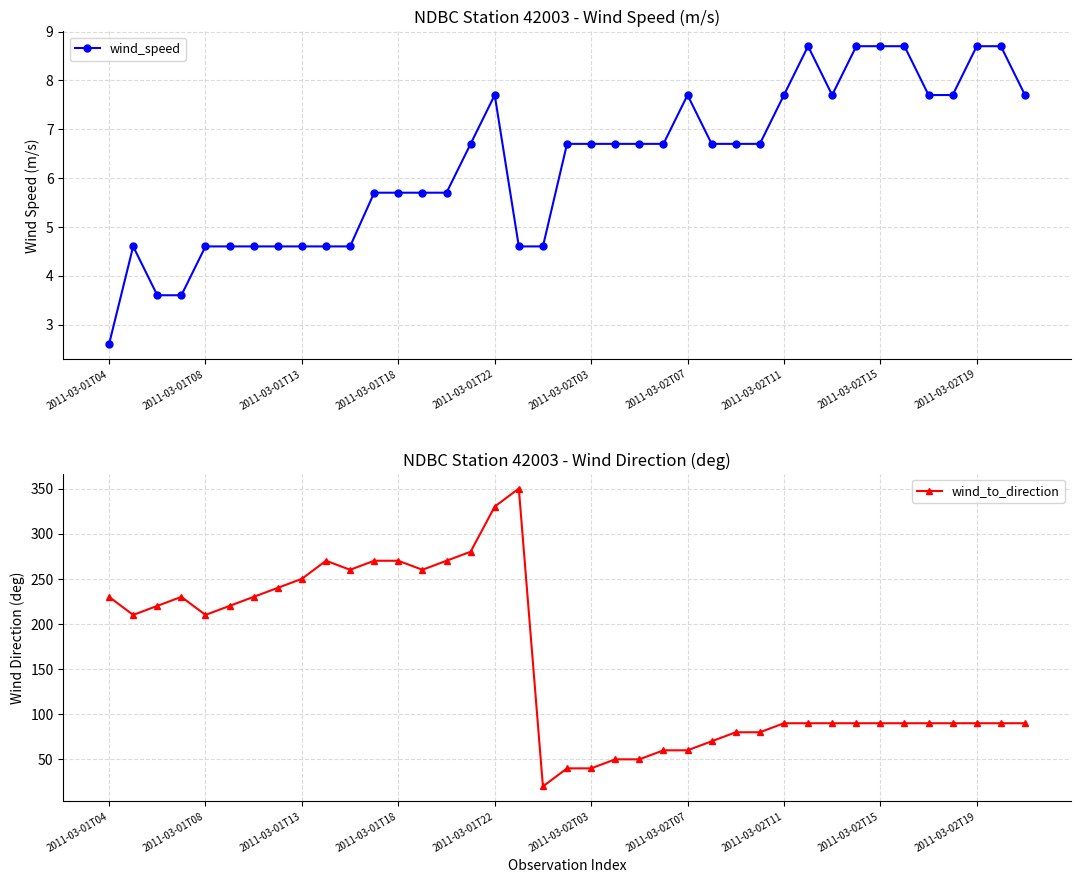

Reading left to right, extract all data points from this chart.

wind_speed: 2.6	4.6	3.6	3.6	4.6	4.6	4.6	4.6	4.6	4.6	4.6	5.7	5.7	5.7	5.7	6.7	7.7	4.6	4.6	6.7	6.7	6.7	6.7	6.7	7.7	6.7	6.7	6.7	7.7	8.7	7.7	8.7	8.7	8.7	7.7	7.7	8.7	8.7	7.7
wind_to_direction: 230.0	210.0	220.0	230.0	210.0	220.0	230.0	240.0	250.0	270.0	260.0	270.0	270.0	260.0	270.0	280.0	330.0	350.0	20.0	40.0	40.0	50.0	50.0	60.0	60.0	70.0	80.0	80.0	90.0	90.0	90.0	90.0	90.0	90.0	90.0	90.0	90.0	90.0	90.0